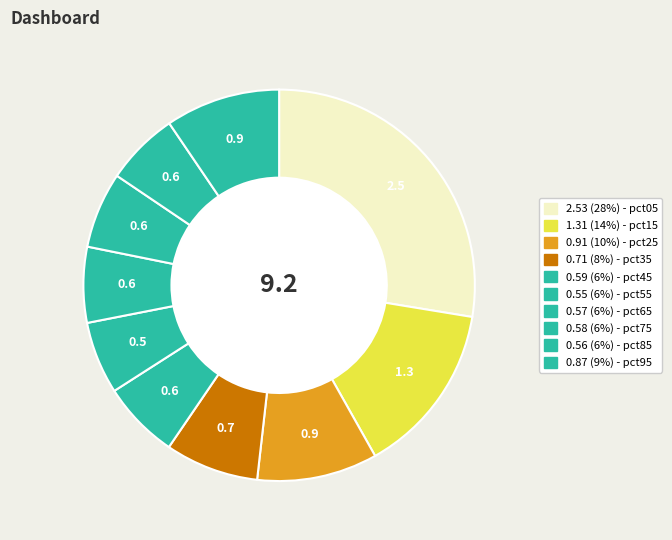

How many slices are in this pie chart?

10